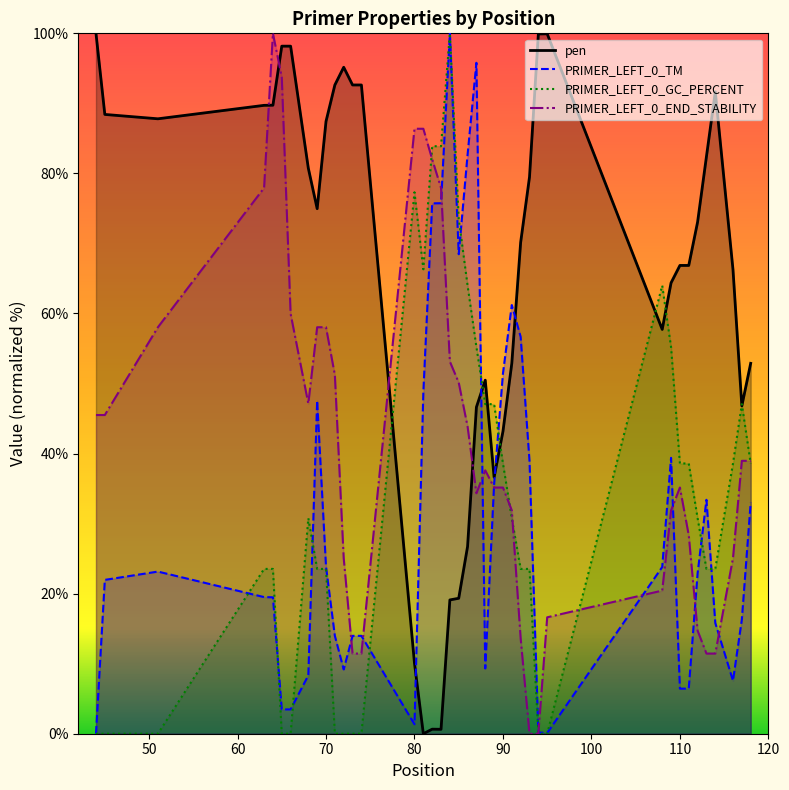

After their last crossing, which series has the higher values: PRIMER_LEFT_0_TM or PRIMER_LEFT_0_GC_PERCENT?

PRIMER_LEFT_0_GC_PERCENT